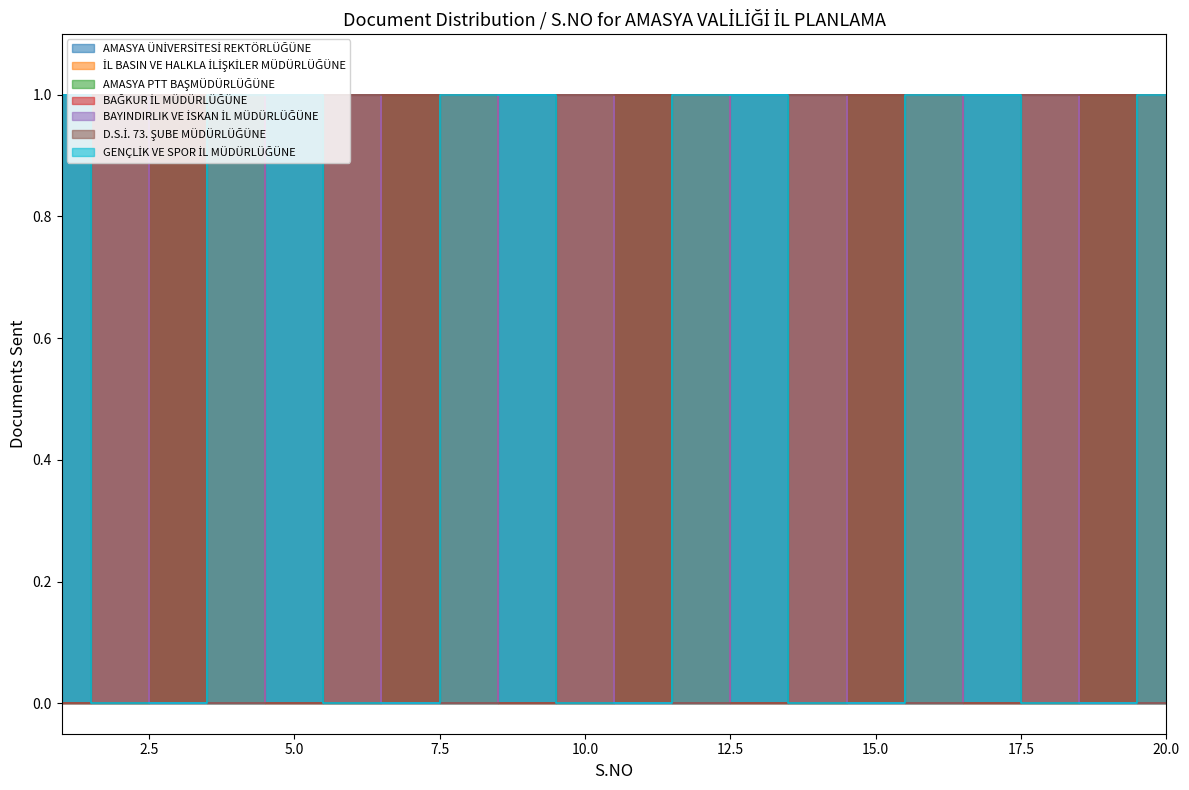

Which category has the highest value across all series?

2